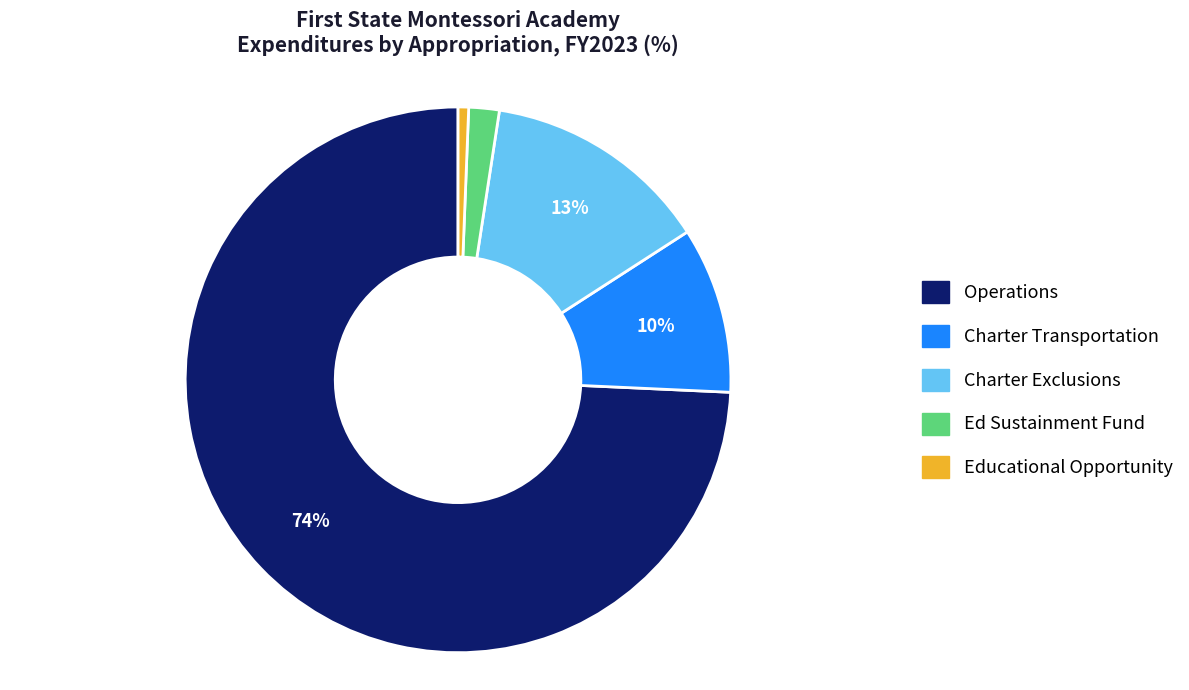

Is the sum of Charter Transportation and Charter Exclusions greater than half?

No